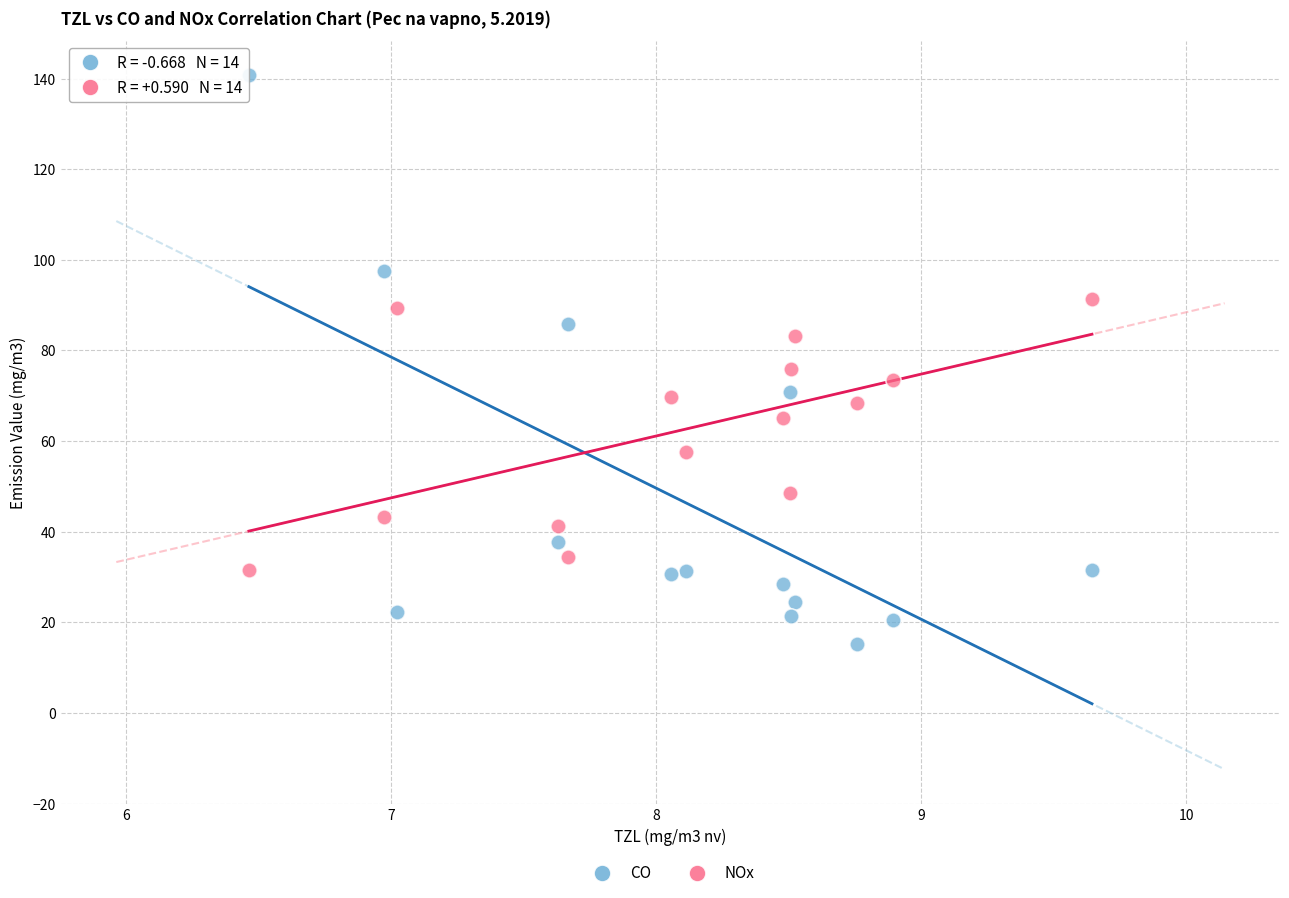

Which series reaches the maximum Y coordinate?

CO